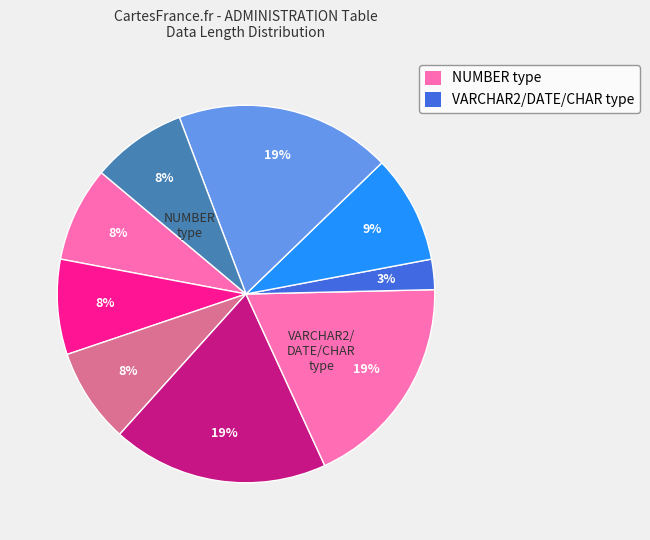

How many segments does this pie chart have?

9